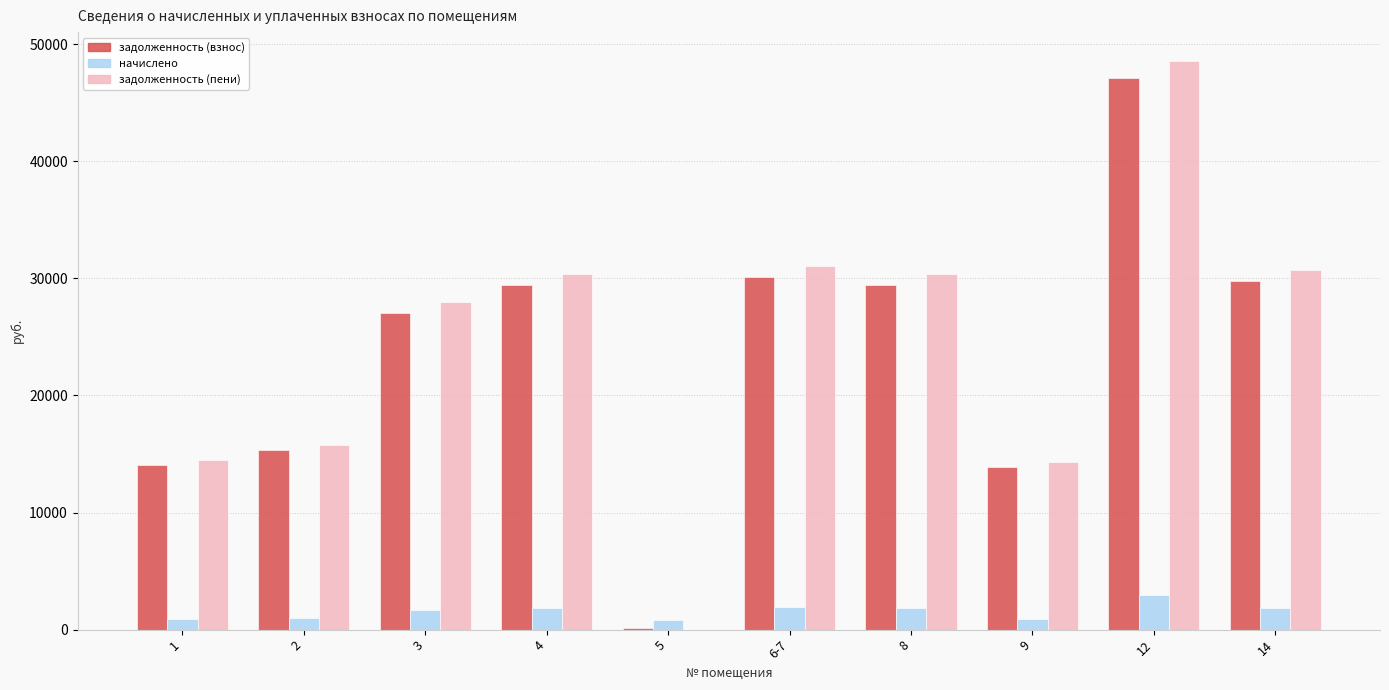

True or false: задолженность (взнос) has a value of 15747.5 at 4.

False